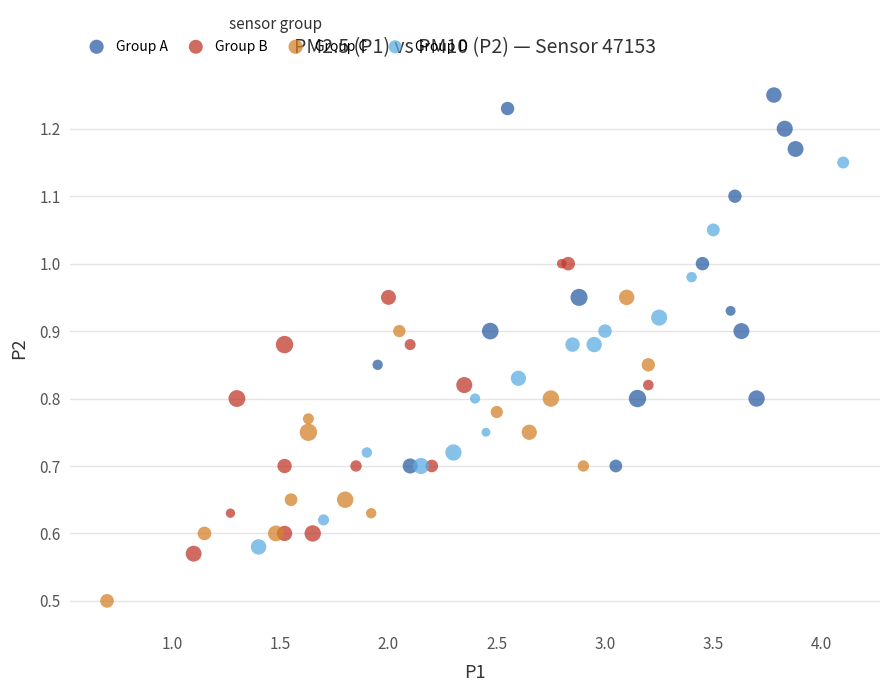

Which series contains the highest Y value?

Group A